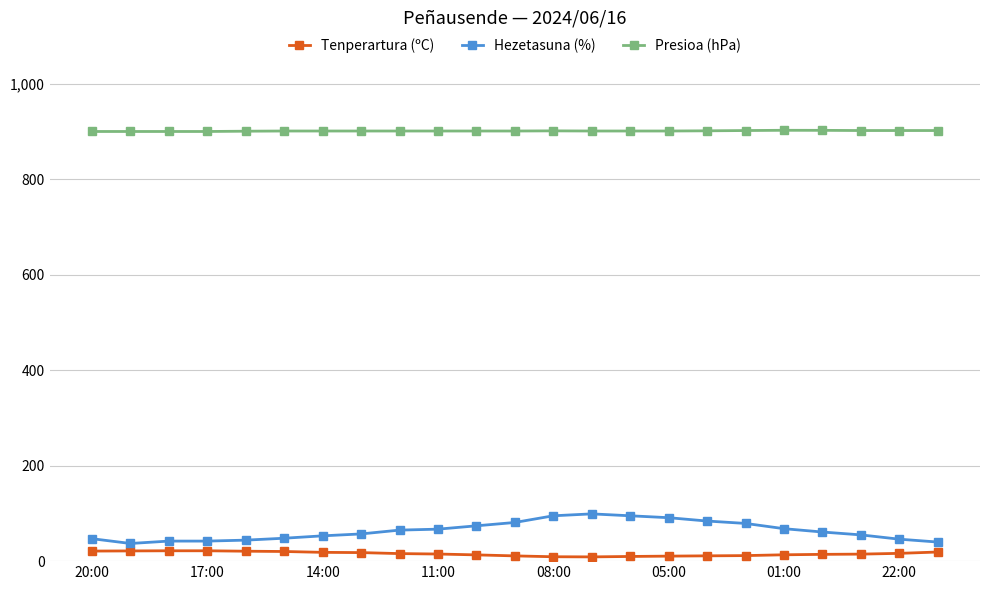

What is the sum of all Presioa (hPa) values?

20726.2